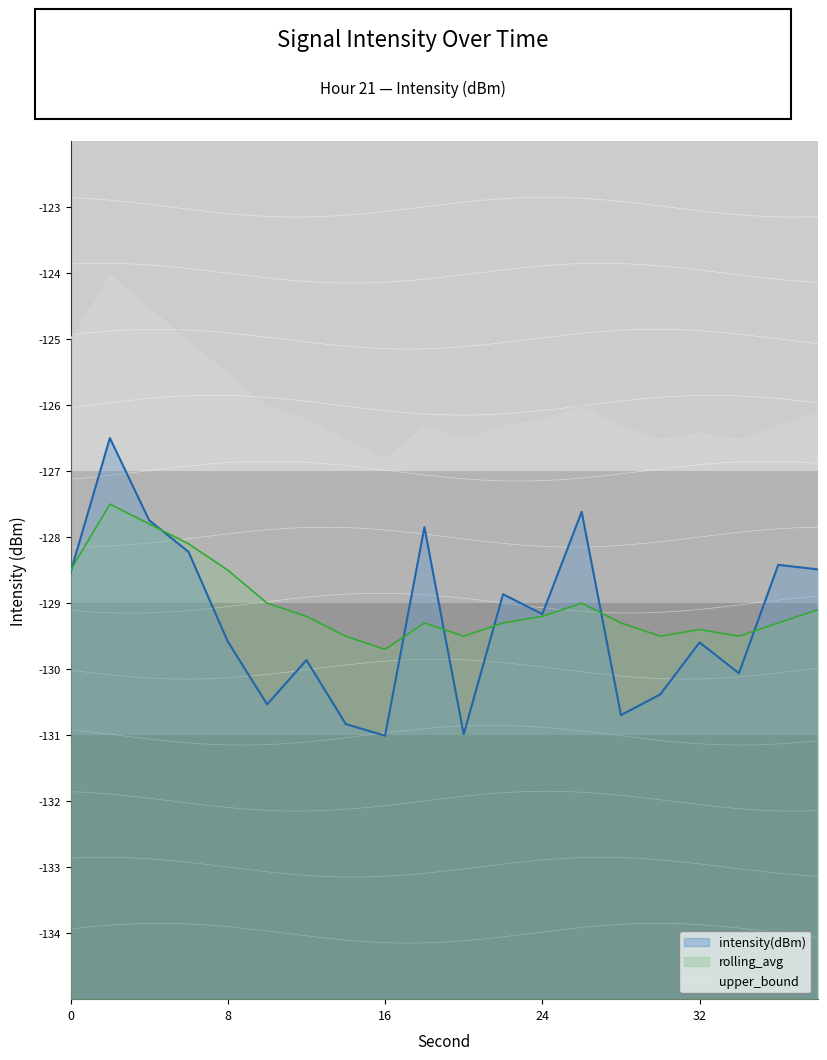

True or false: upper_bound and rolling_avg cross at least once.

False